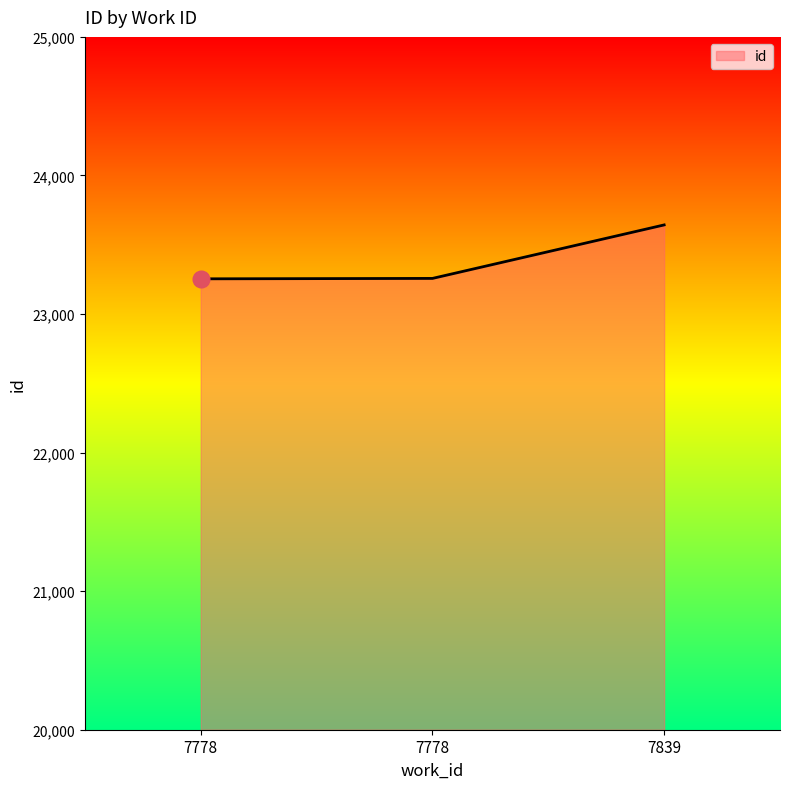

List the labels in order of value, smallest first.

7778, 7778, 7839